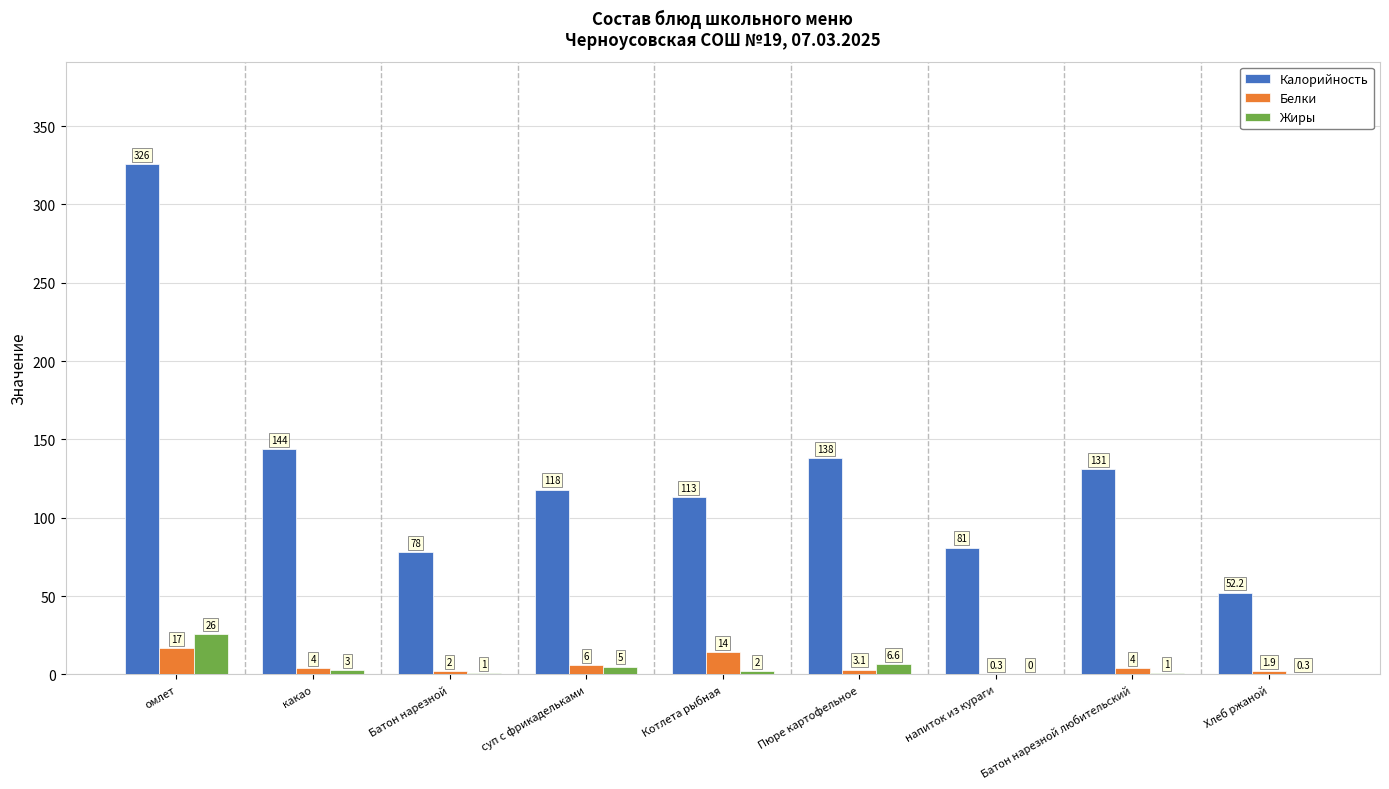

Which series changed the most between Пюре картофельное and Батон нарезной любительский?

Калорийность